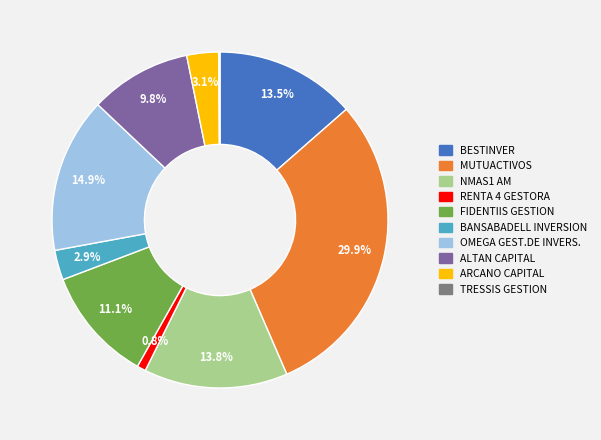

What is the largest slice in the pie chart?

MUTUACTIVOS